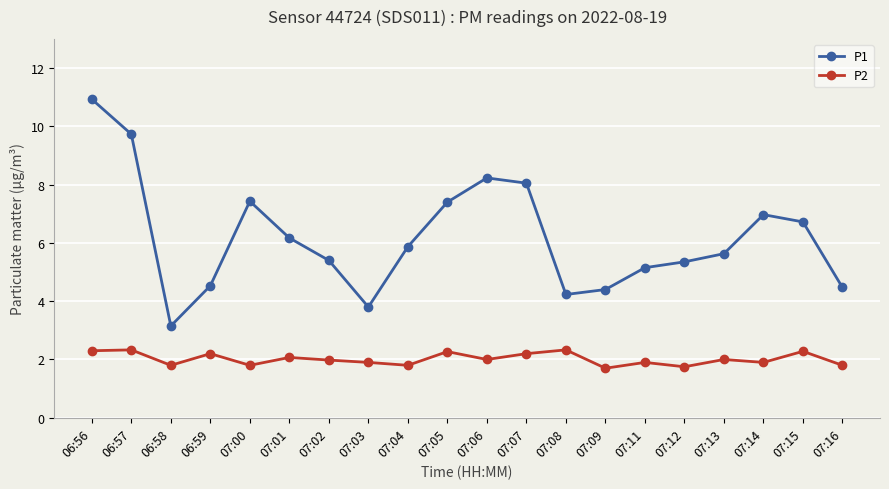

Which series changed the most between 06:56 and 07:15?

P1